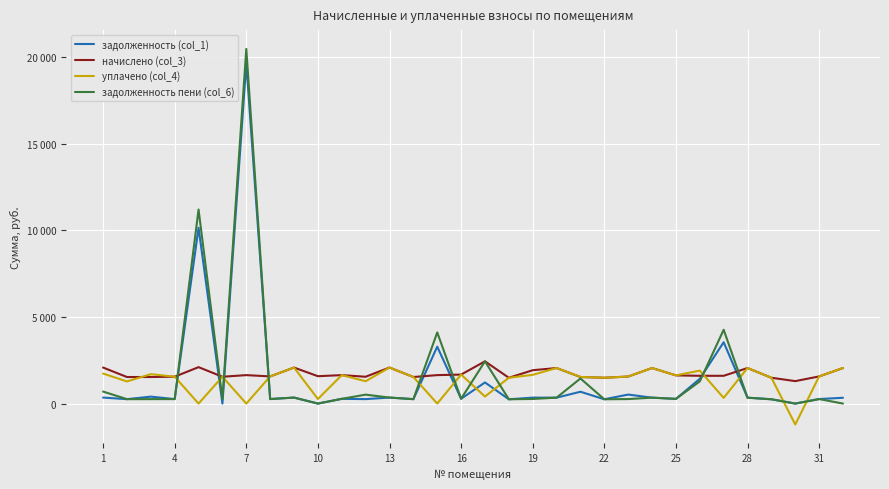

What are all the series names shown in the legend?

задолженность (col_1), начислено (col_3), уплачено (col_4), задолженность пени (col_6)